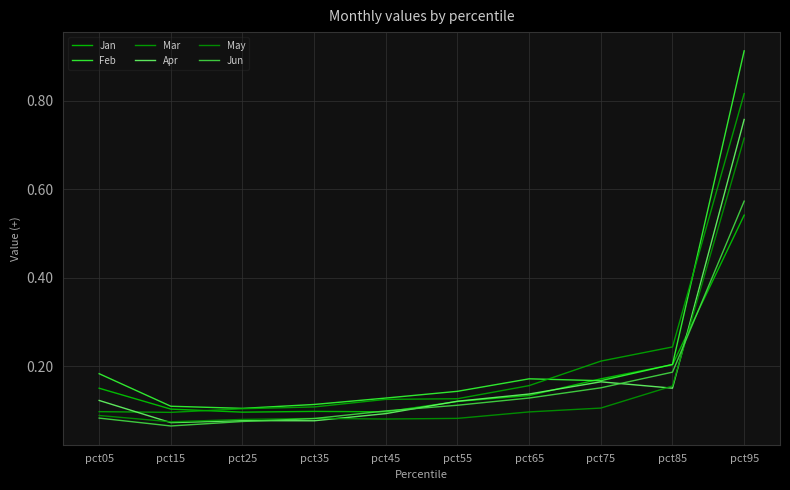

Does the chart have visible grid lines?

Yes